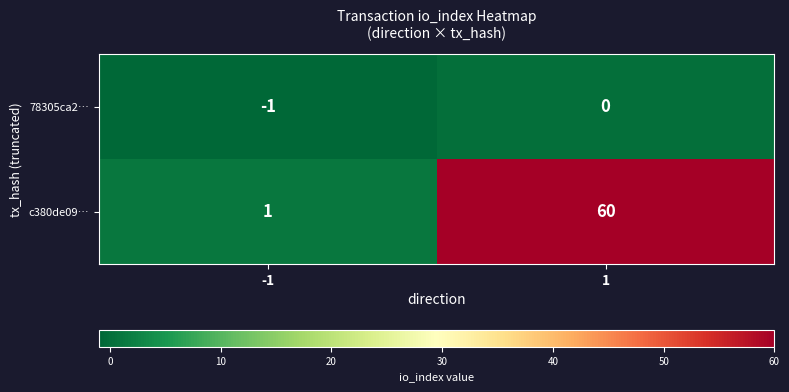

What is the spread (max minus min) of values at -1?

2